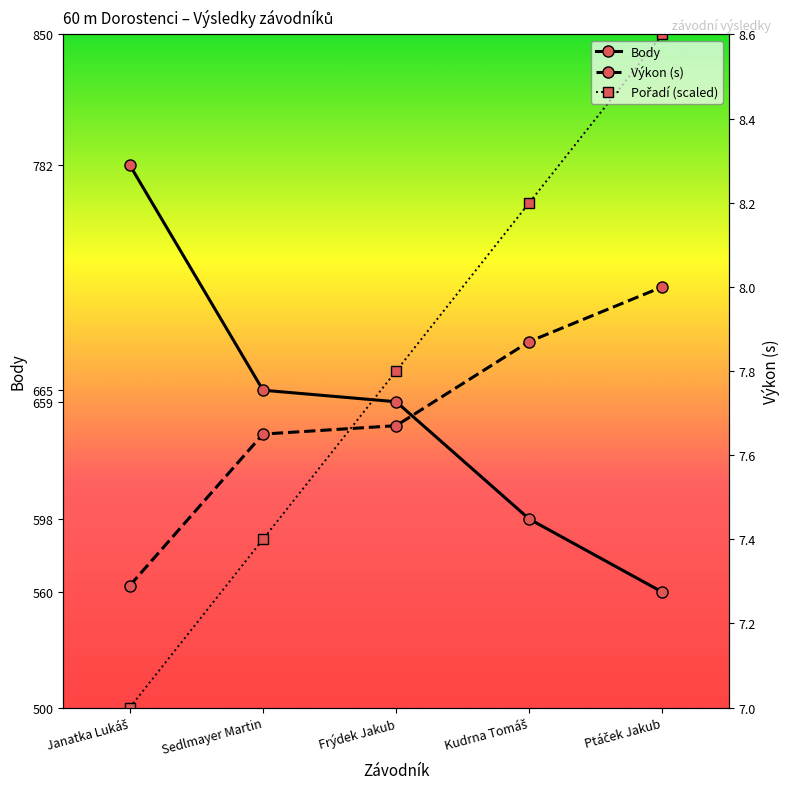

At which label does Body first exceed 659?

Janatka Lukáš